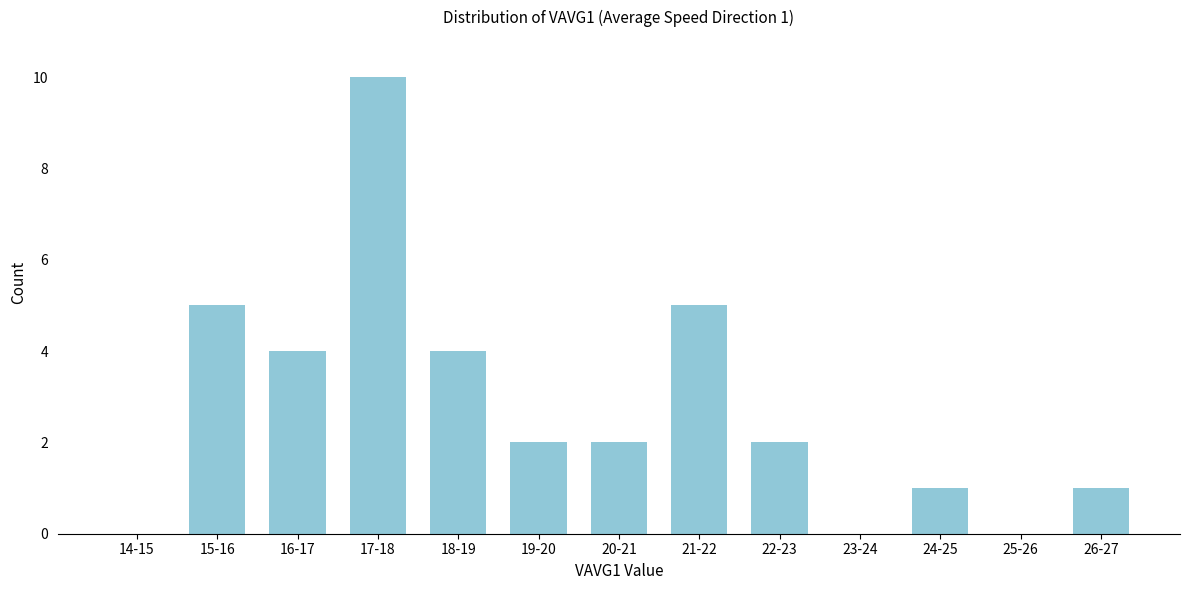

Reading left to right, extract all data points from this chart.

14-15=0	15-16=5	16-17=4	17-18=10	18-19=4	19-20=2	20-21=2	21-22=5	22-23=2	23-24=0	24-25=1	25-26=0	26-27=1